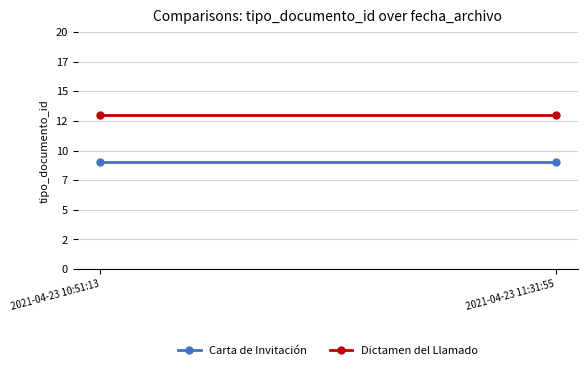

Reading left to right, transcribe all the data shown in this chart.

Carta de Invitación: 2021-04-23 10:51:13=9	2021-04-23 11:31:55=9
Dictamen del Llamado: 2021-04-23 10:51:13=13	2021-04-23 11:31:55=13